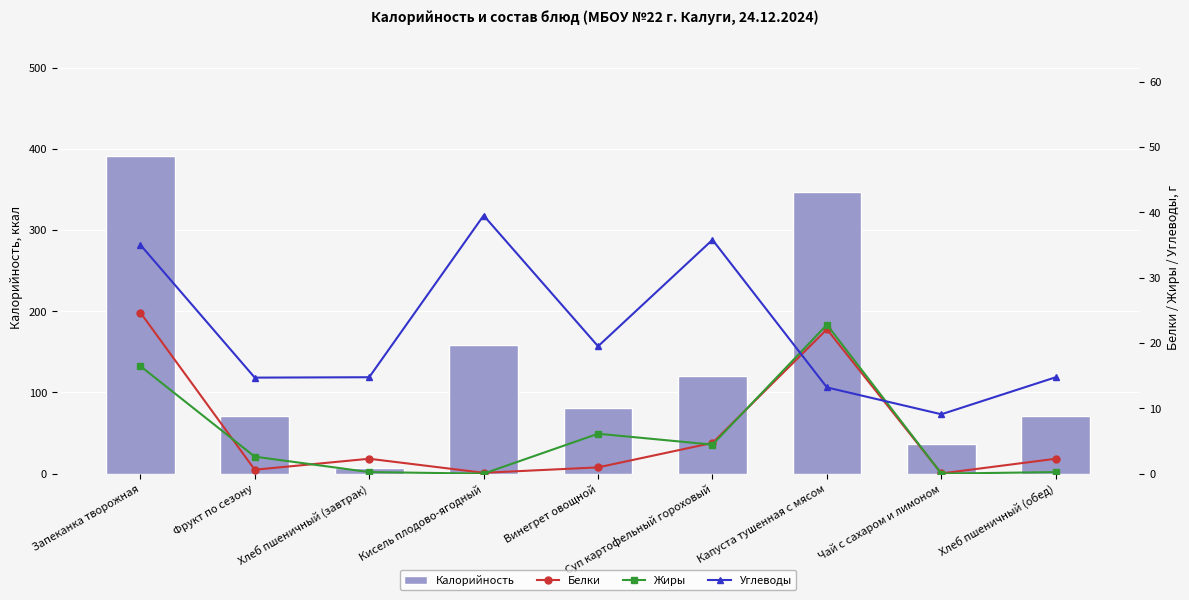

Reading left to right, extract all data points from this chart.

Калорийность: Запеканка творожная=391.5	Фрукт по сезону=70.5	Хлеб пшеничный (завтрак)=7.5	Кисель плодово-ягодный=158.6	Винегрет овощной=80.9	Суп картофельный гороховый=120.7	Капуста тушенная с мясом=347.1	Чай с сахаром и лимоном=37.1	Хлеб пшеничный (обед)=70.5
Белки: Запеканка творожная=24.7	Фрукт по сезону=0.6	Хлеб пшеничный (завтрак)=2.3	Кисель плодово-ягодный=0.1	Винегрет овощной=1.0	Суп картофельный гороховый=4.7	Капуста тушенная с мясом=22.1	Чай с сахаром и лимоном=0.0	Хлеб пшеничный (обед)=2.3
Жиры: Запеканка творожная=16.5	Фрукт по сезону=2.6	Хлеб пшеничный (завтрак)=0.2	Кисель плодово-ягодный=0.0	Винегрет овощной=6.1	Суп картофельный гороховый=4.4	Капуста тушенная с мясом=22.8	Чай с сахаром и лимоном=0.0	Хлеб пшеничный (обед)=0.2
Углеводы: Запеканка творожная=35.0	Фрукт по сезону=14.7	Хлеб пшеничный (завтрак)=14.8	Кисель плодово-ягодный=39.5	Винегрет овощной=19.5	Суп картофельный гороховый=35.8	Капуста тушенная с мясом=13.2	Чай с сахаром и лимоном=9.1	Хлеб пшеничный (обед)=14.8